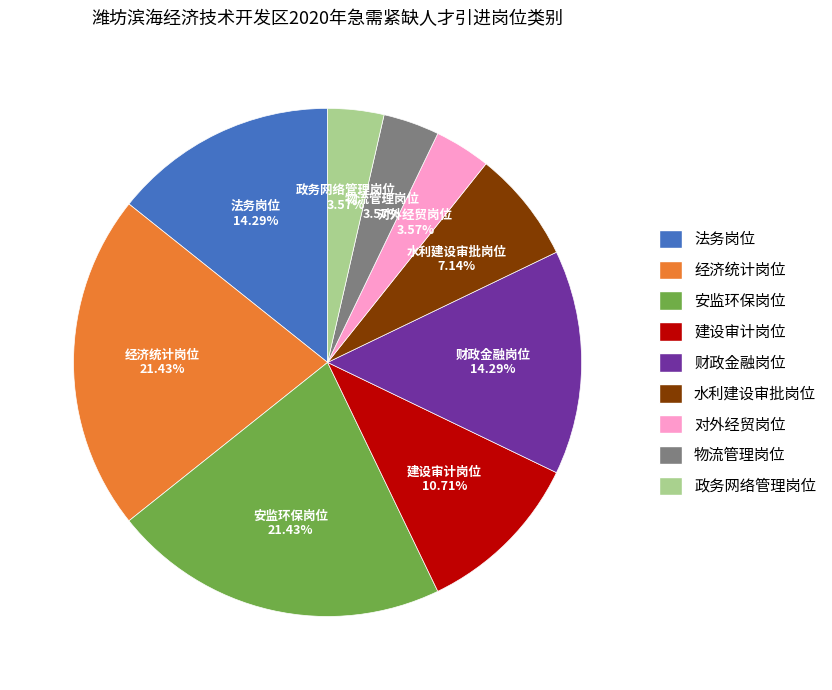

Do 物流管理岗位 and 水利建设审批岗位 together represent more than half of the pie?

No